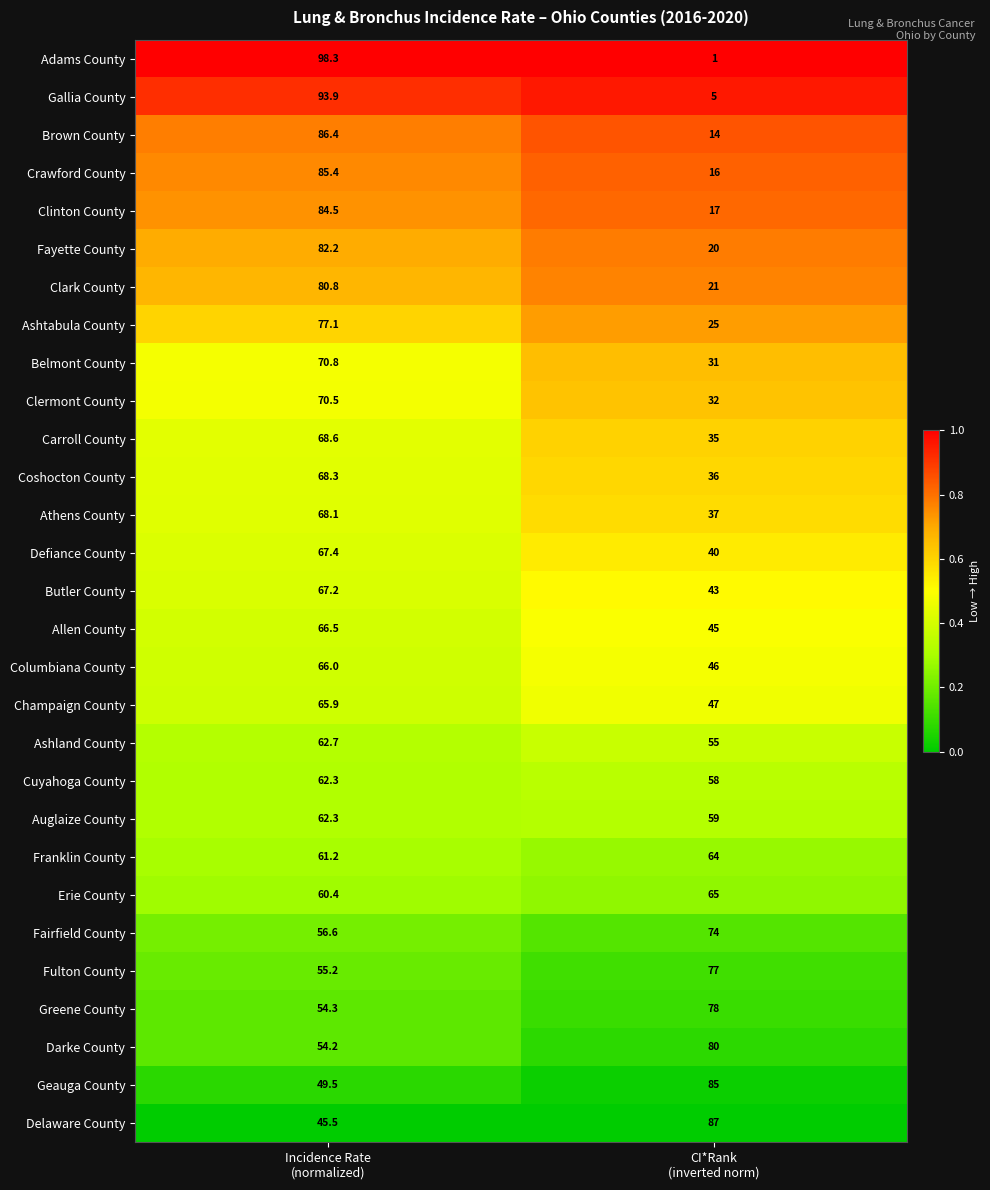

Which series has the widest spread of values?

Adams County